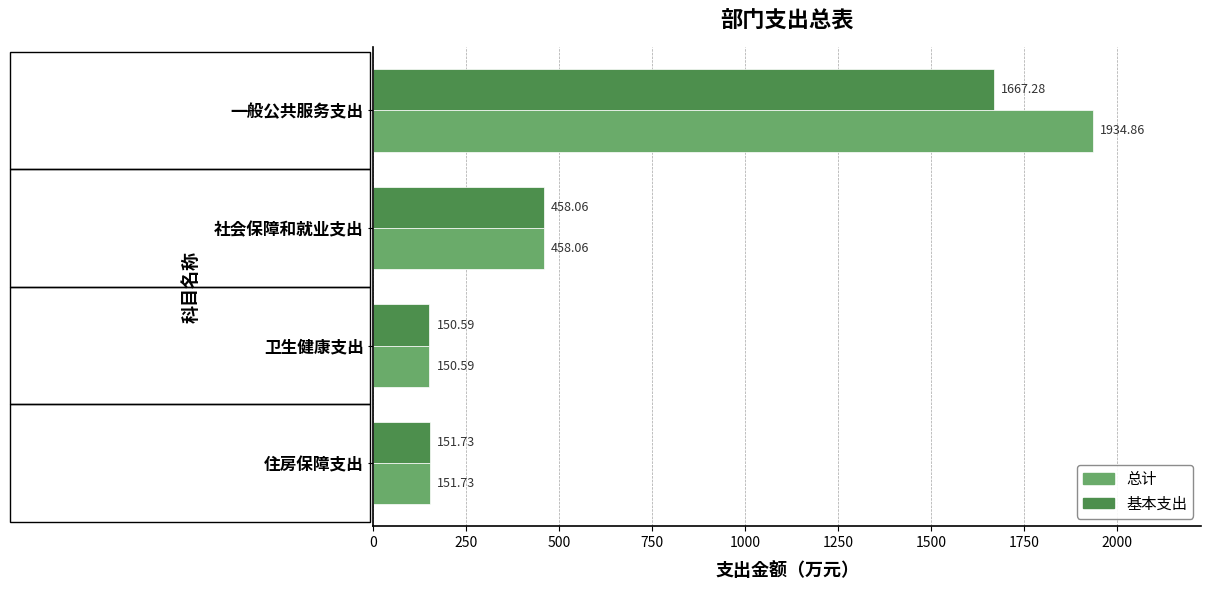

Rank the categories by 总计 value from highest to lowest.

一般公共服务支出, 社会保障和就业支出, 住房保障支出, 卫生健康支出